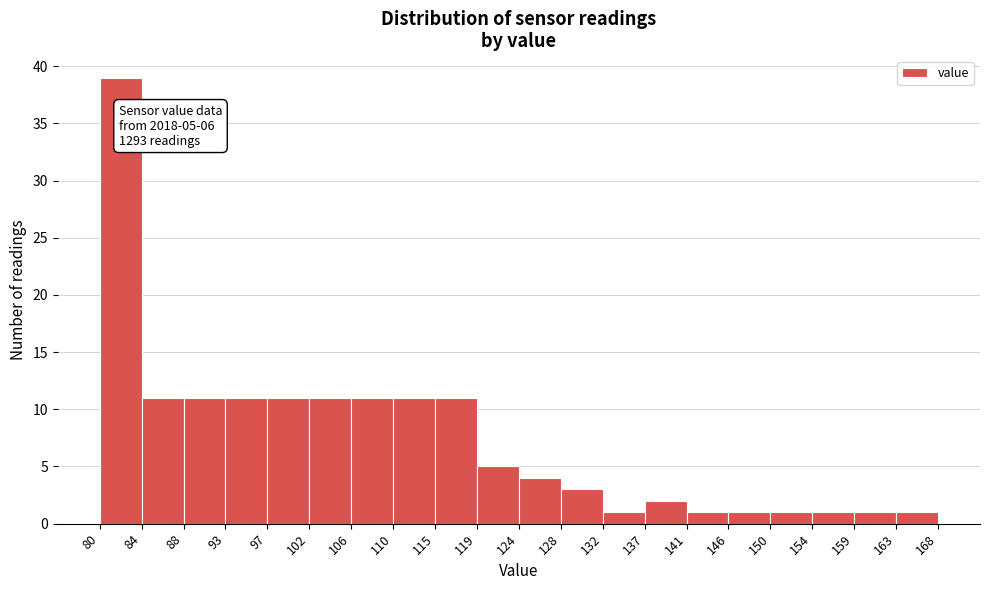

Which range on the x-axis has the tallest bar?

80 to 84